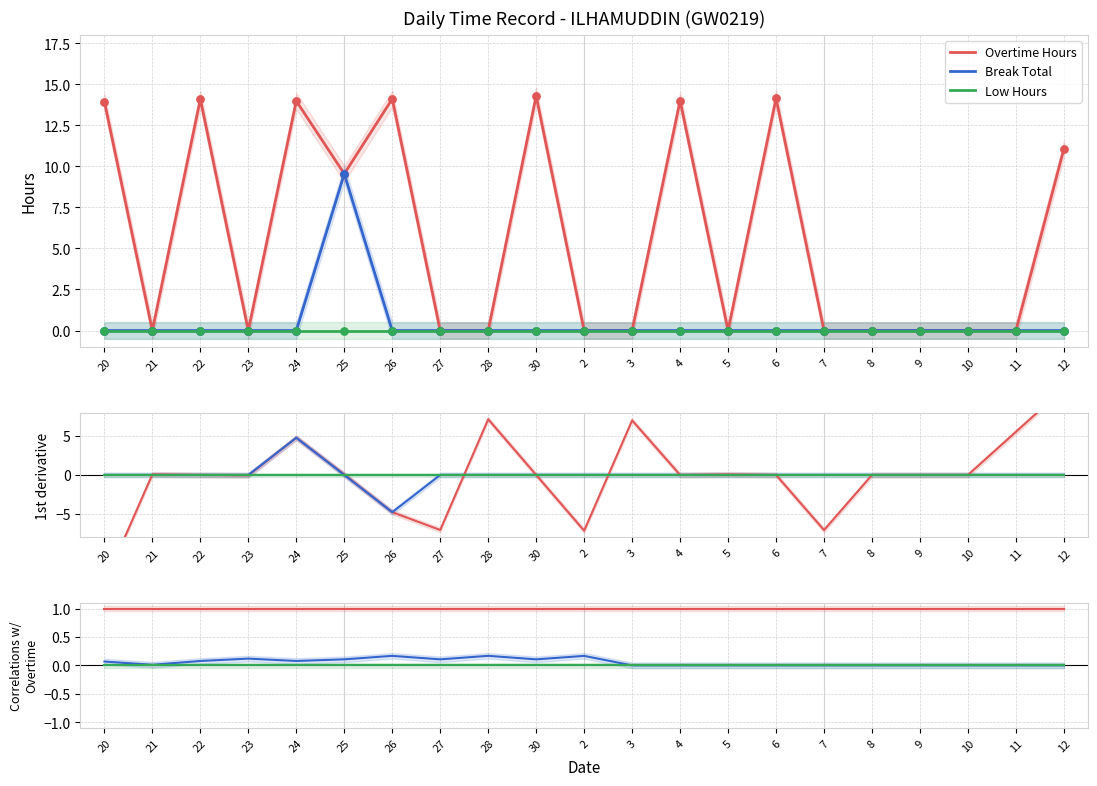

At which category is the sum across all series the highest?

28